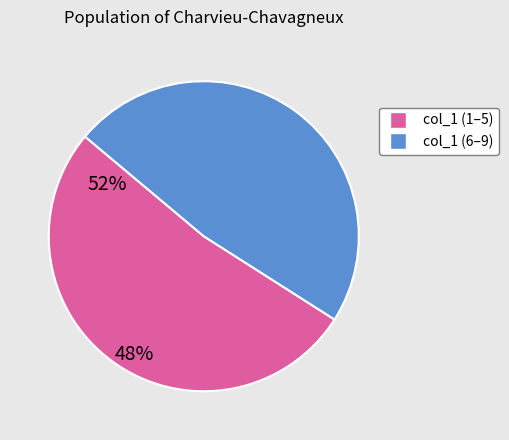

Is there a majority slice in this chart?

Yes